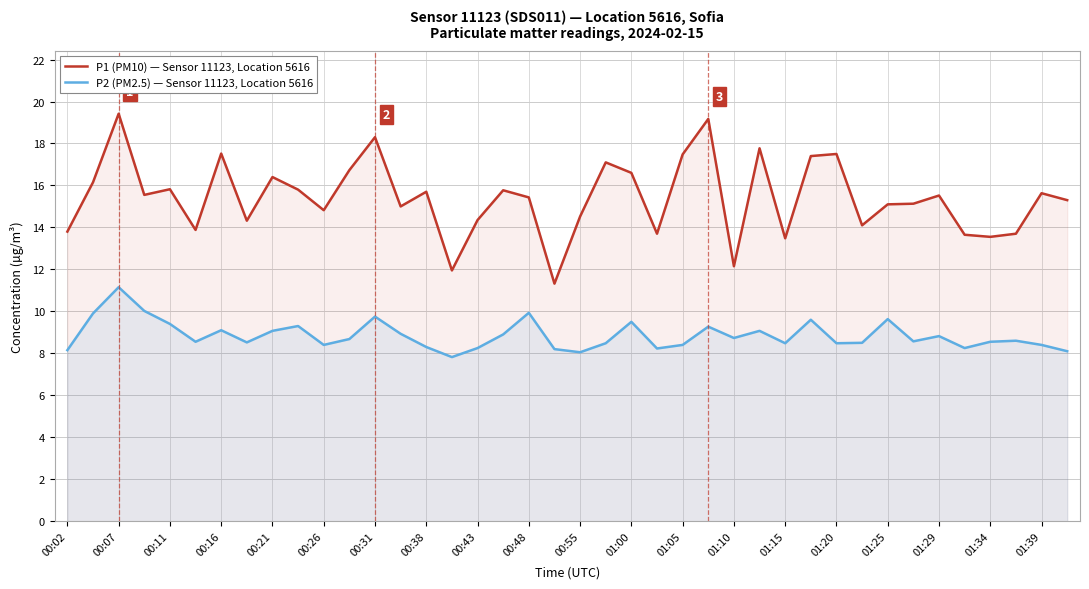

True or false: P2 (PM2.5) — Sensor 11123, Location 5616 and P1 (PM10) — Sensor 11123, Location 5616 intersect in this chart.

False